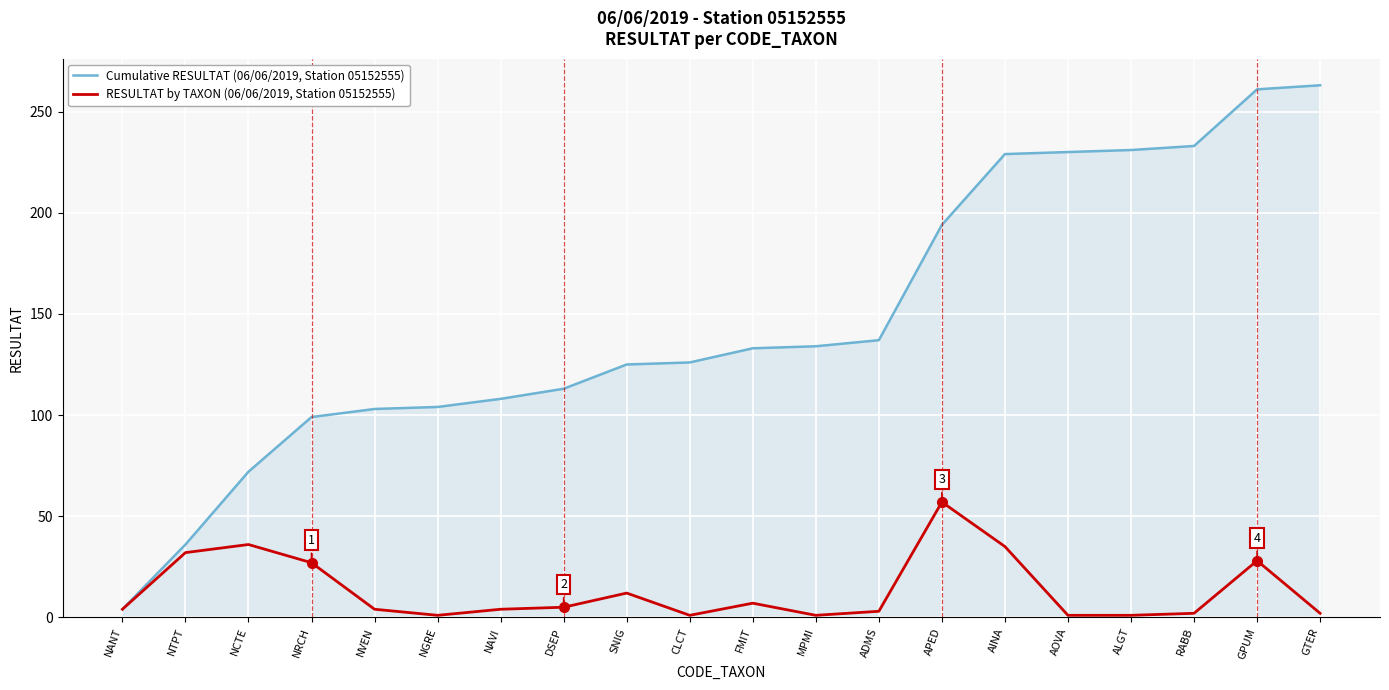

Is it true that Cumulative RESULTAT (06/06/2019, Station 05152555) equals 233 at RABB?

True